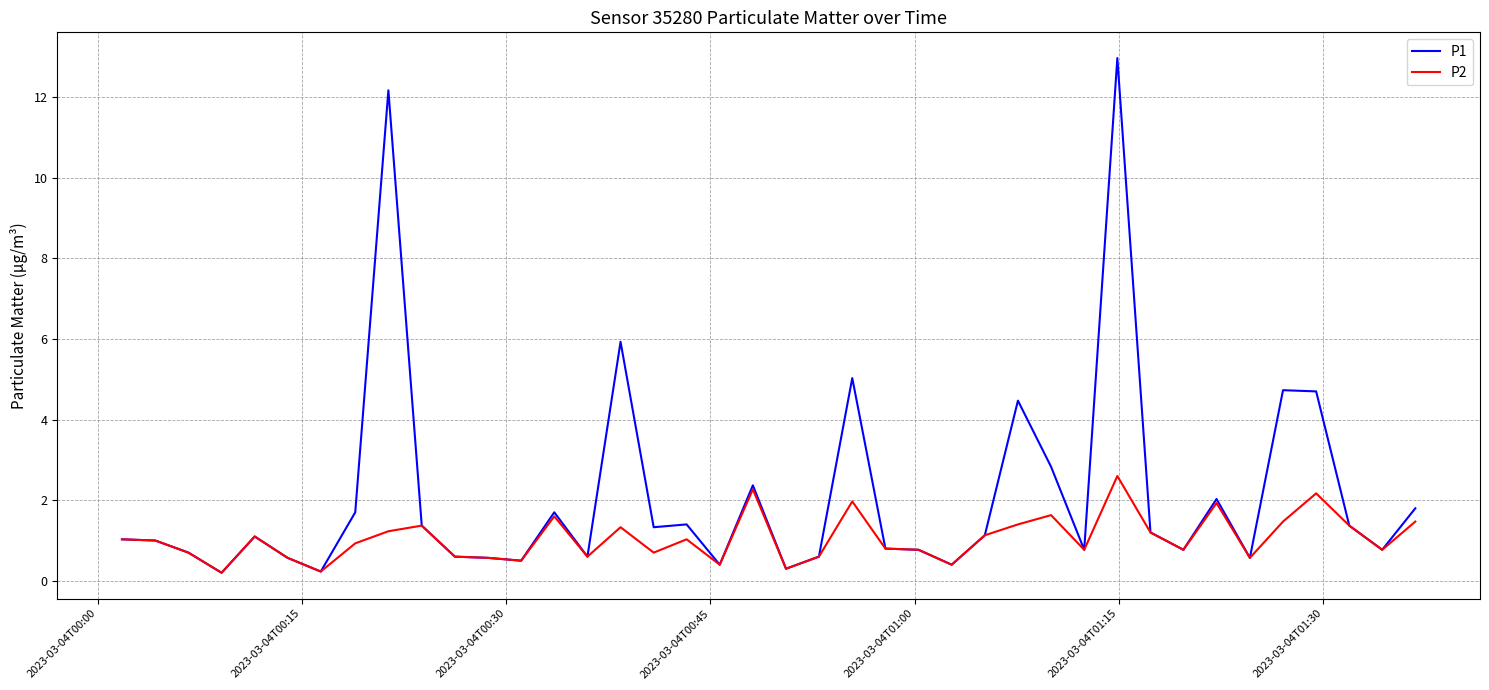

In P2, how many points are higher than both neighbors (excluding endpoints)?

11